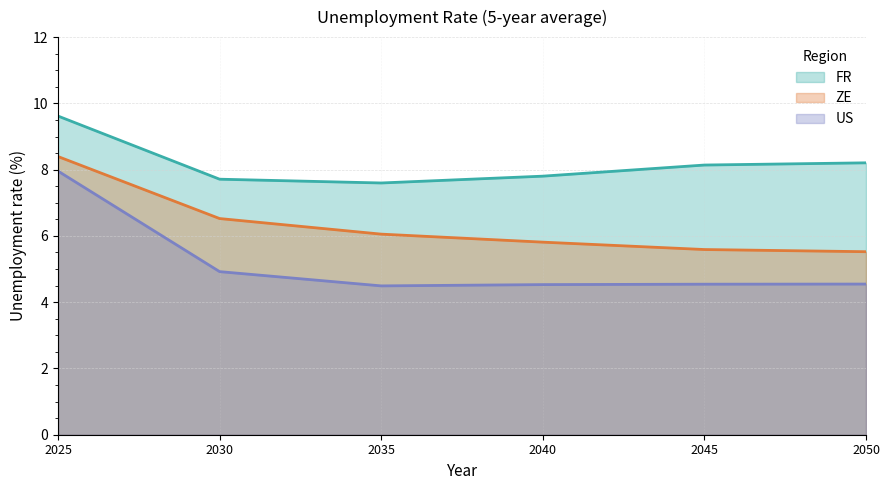

At how many categories does at least one series exceed 8?

3